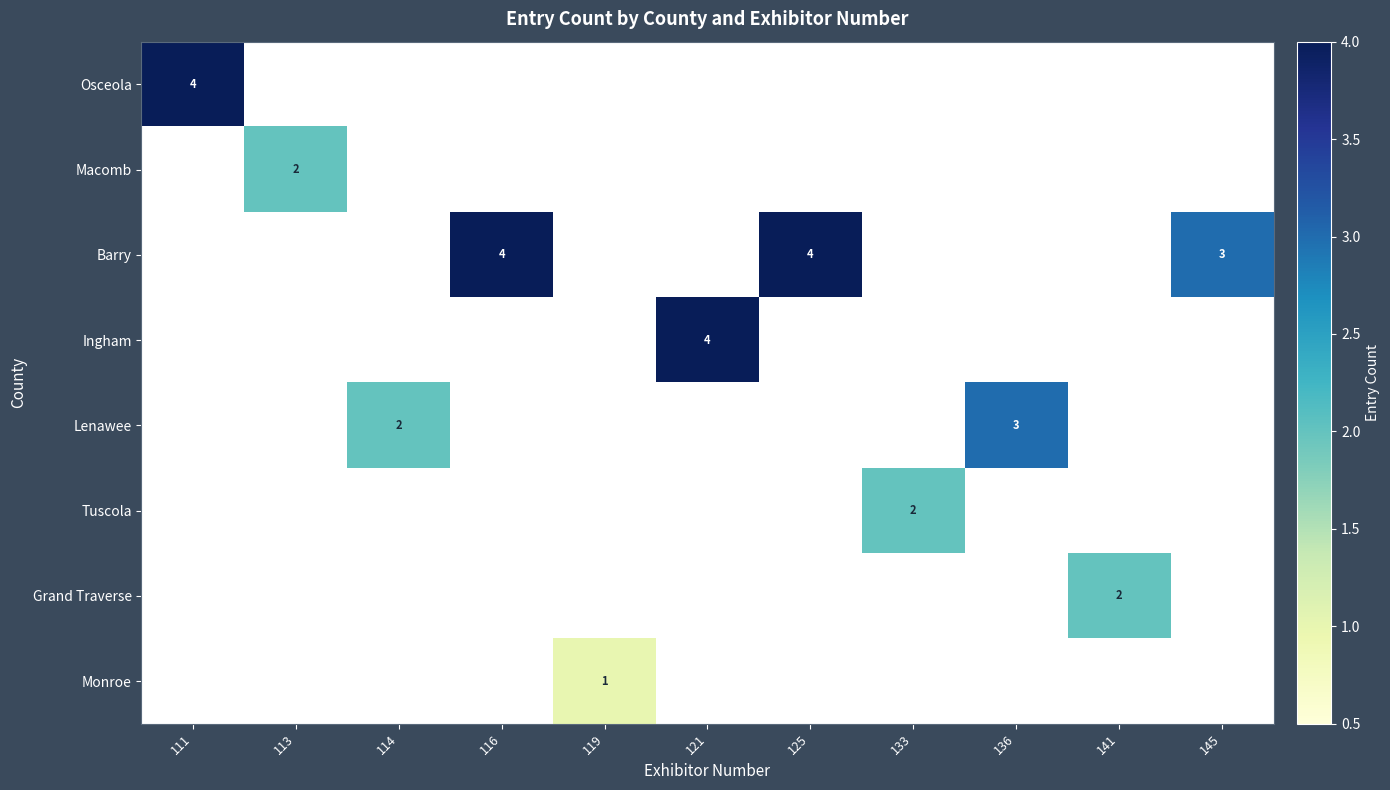

Which series changed the most between 113 and 145?

Barry